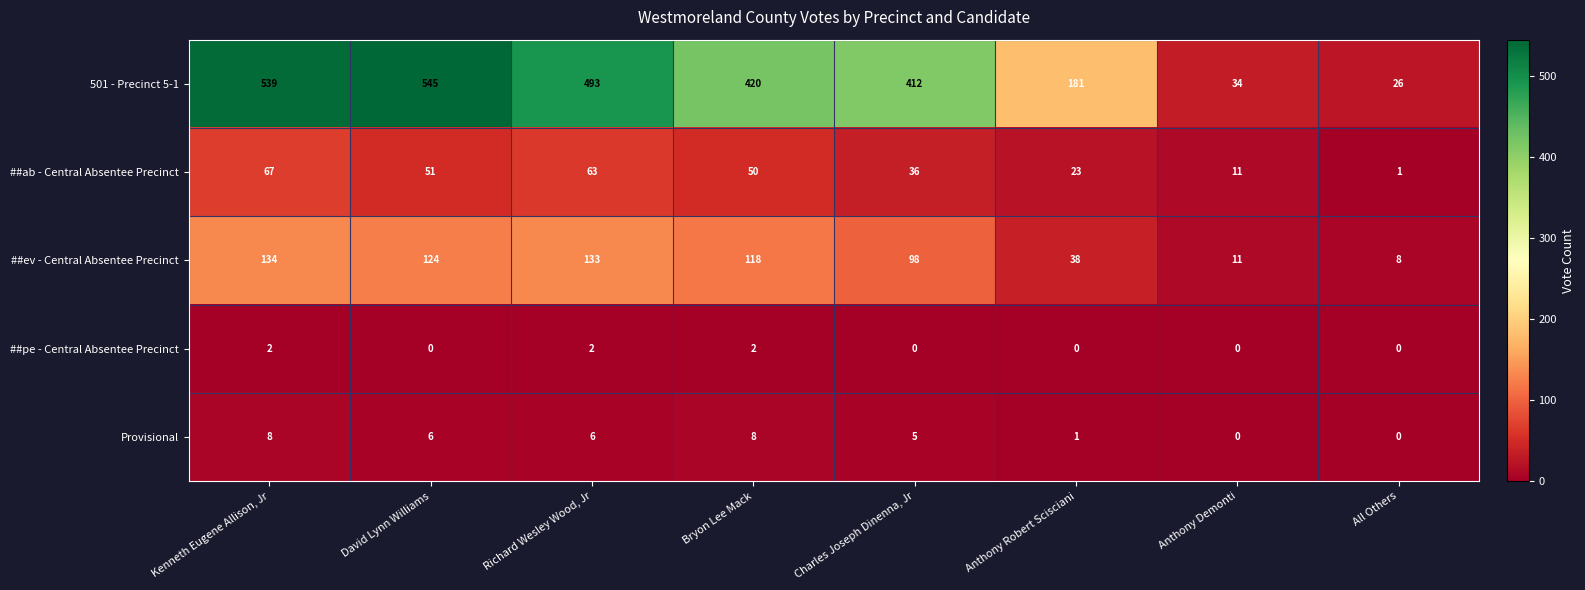

At how many categories does at least one series exceed 30?

7